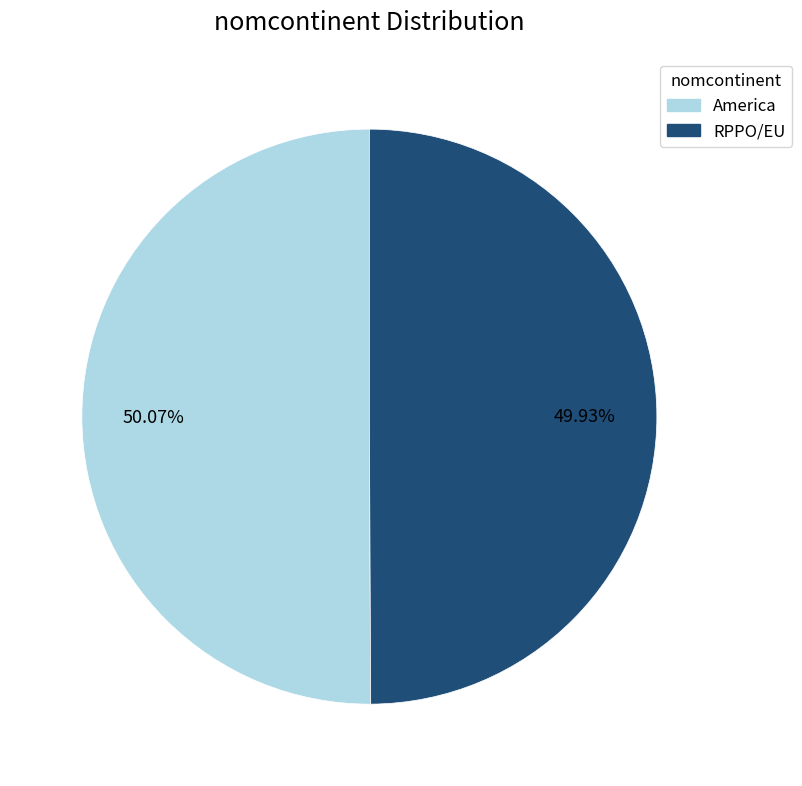

How much of the chart is everything except RPPO/EU?

50.1%